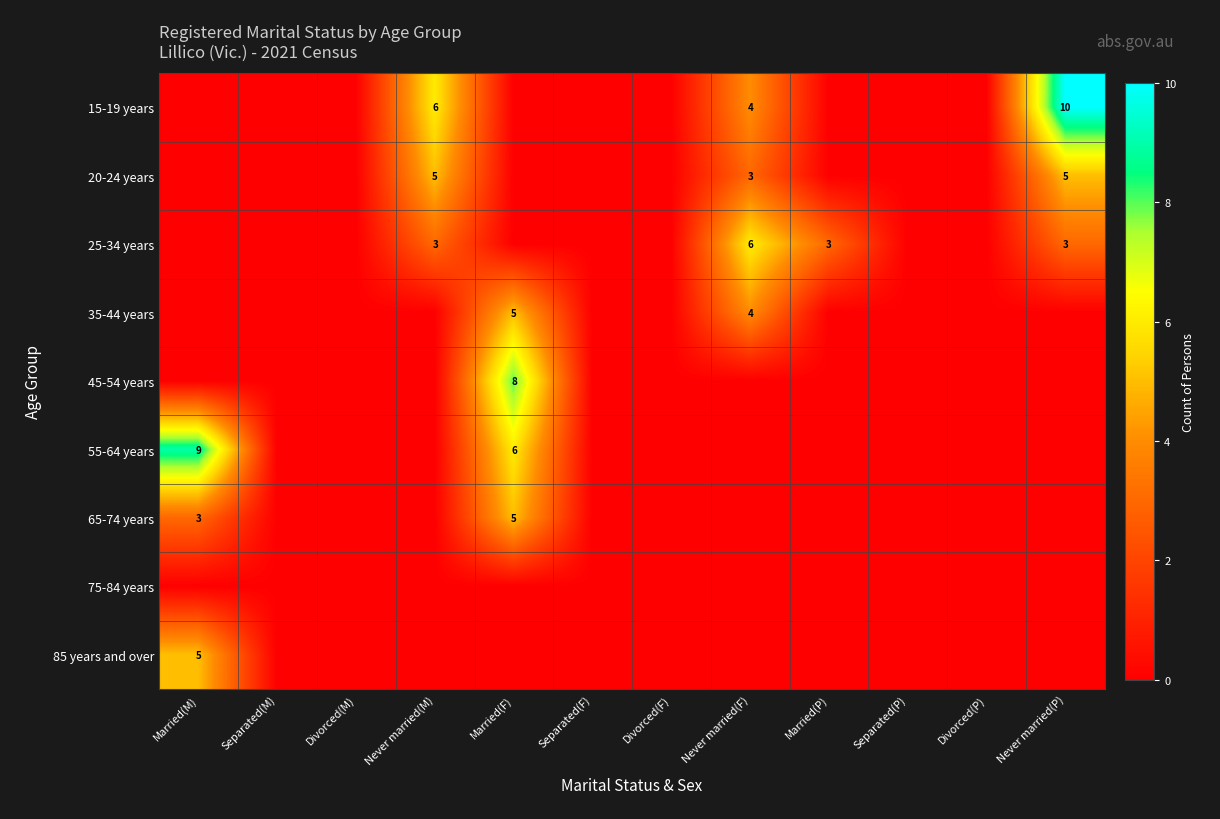

How many values in the 20-24 years series exceed 0?

3